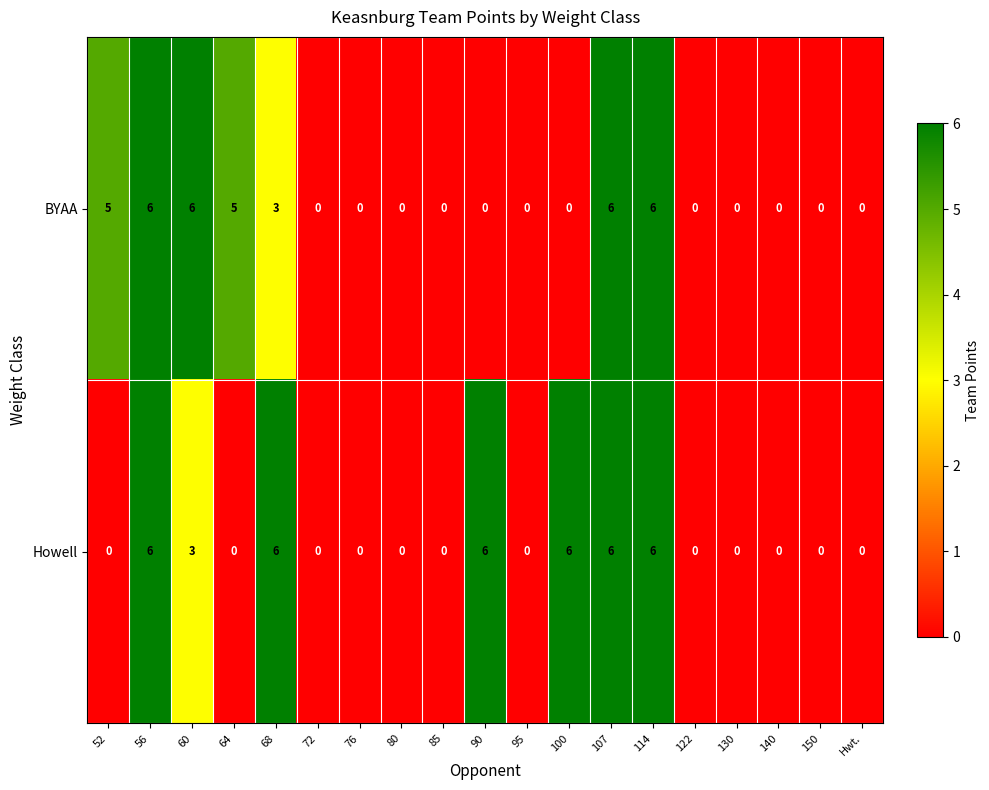

Rank the series by their average value, from lowest to highest.

BYAA, Howell